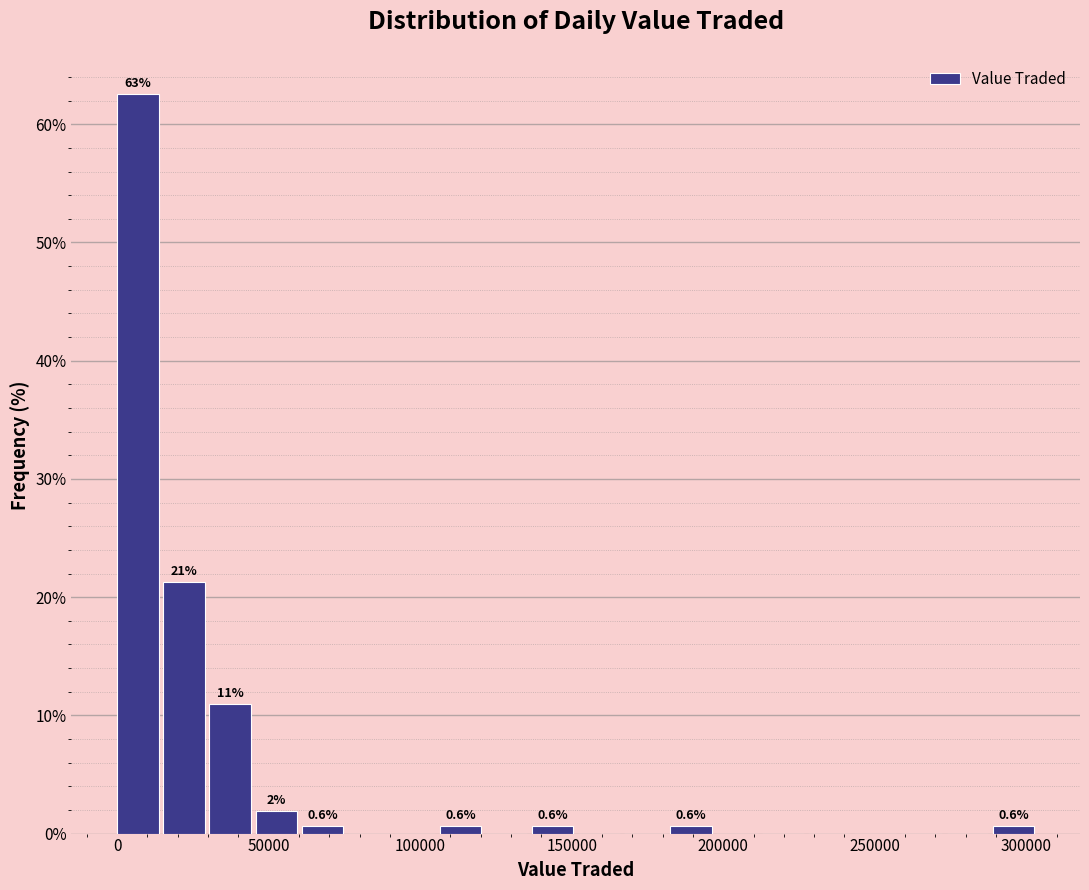

Around what value on the x-axis is the tallest bar? Give the approximate position of its centre, as read against the axis.

5000